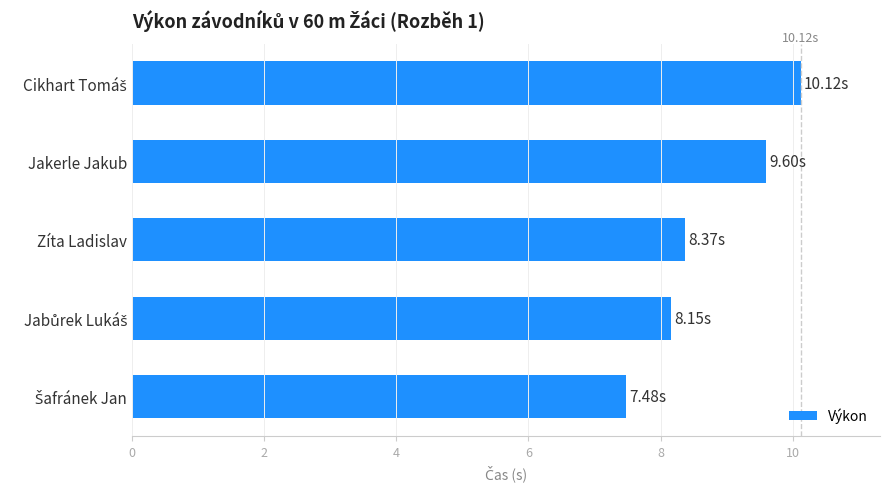

What is the label of the 3rd bar from the top?

Zíta Ladislav